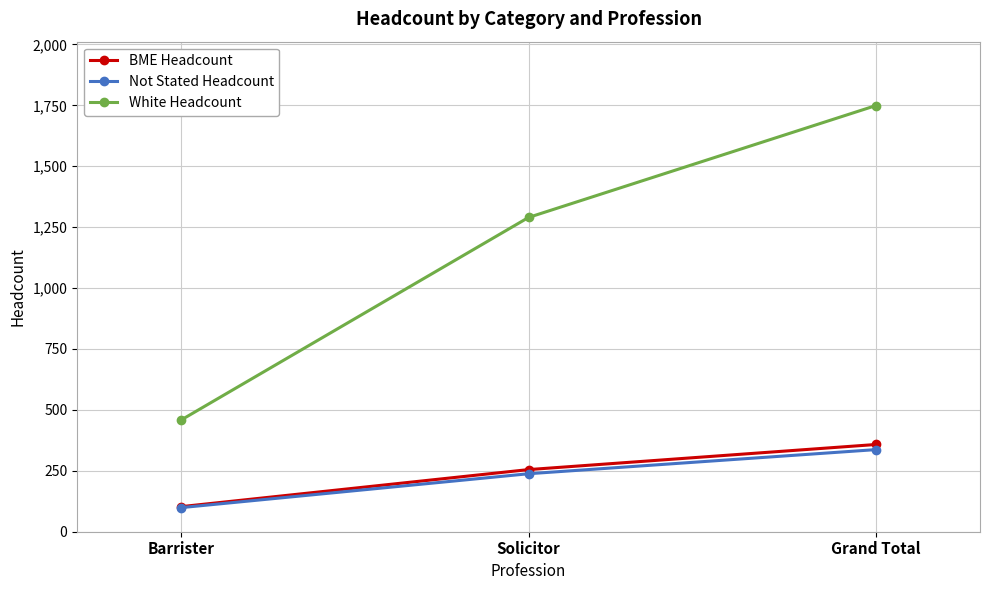

Does the chart have visible grid lines?

Yes